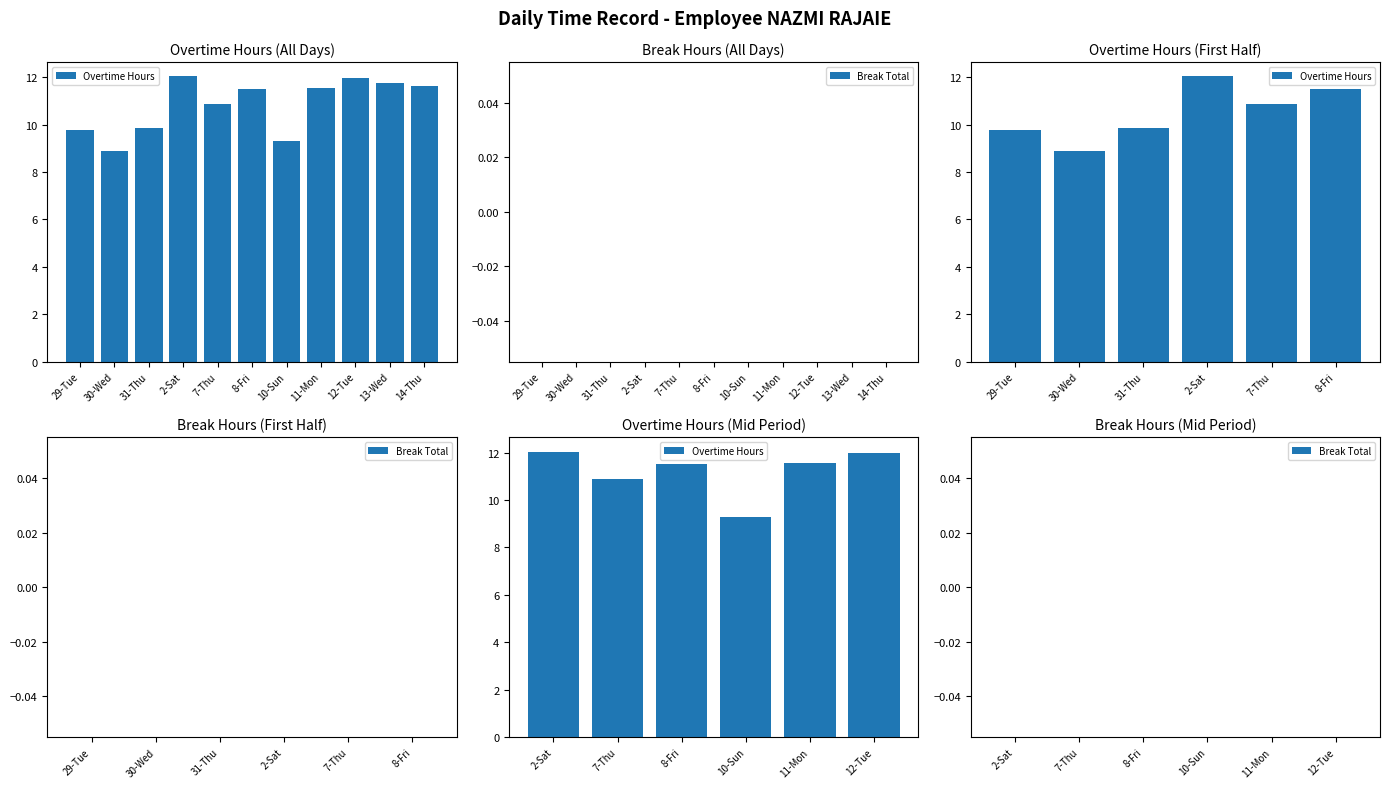

What is the sum of all Overtime Hours values?

67.3